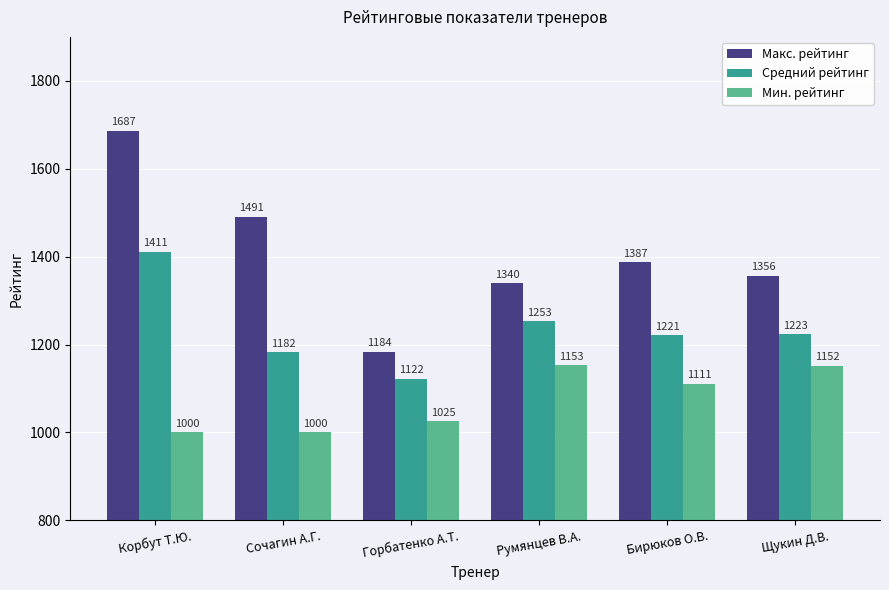

At which category does the chart reach its peak across all series?

Корбут Т.Ю.